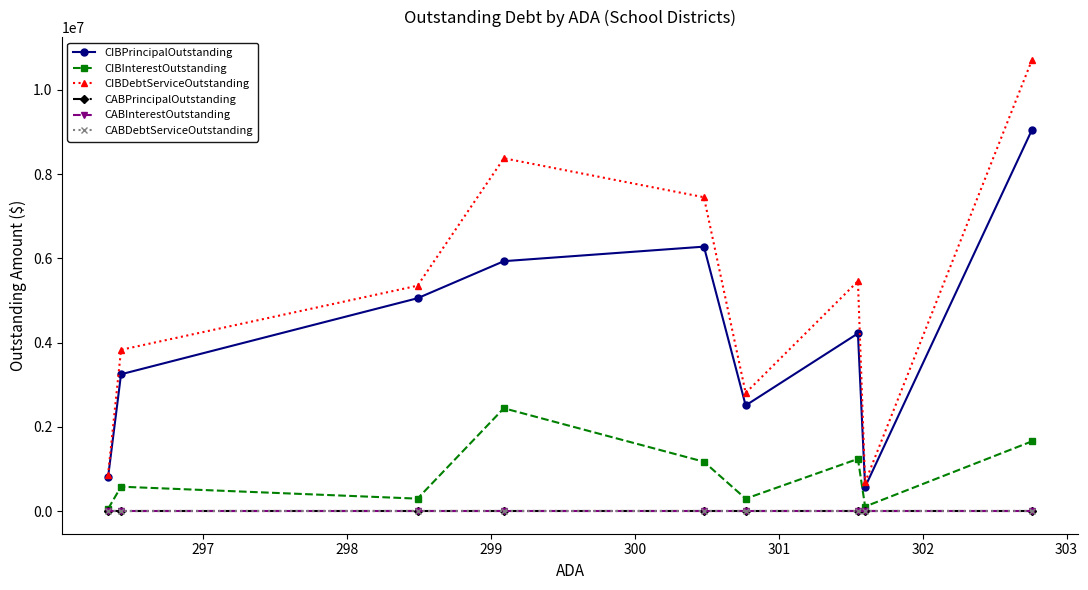

Is the value of CIBDebtServiceOutstanding at 300 greater than the value of CIBPrincipalOutstanding at 298?

Yes